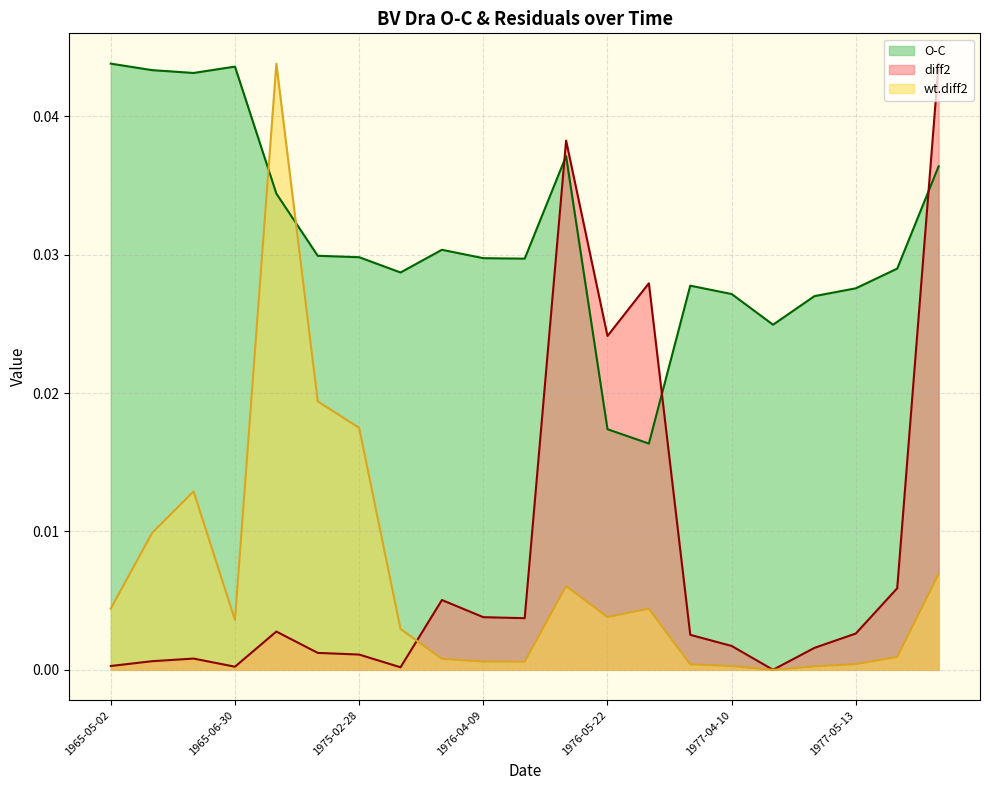

Reading right to left, list all the values displayed in this chart.

diff2: 1977-05-29=0.0	1977-05-16=0.0	1977-05-13=0.0	1977-04-24=0.0	1977-04-14=0.0	1977-04-10=0.0	1977-03-12=0.0	1976-08-23=0.0	1976-05-22=0.0	1976-05-14=0.0	1976-04-10=0.0	1976-04-09=0.0	1976-03-20=0.0	1975-03-01=0.0	1975-02-28=0.0	1975-02-27=0.0	1969-05-21=0.0	1965-06-30=0.0	1965-05-04=0.0	1965-05-03=0.0	1965-05-02=0.0
wt.diff2: 1977-05-29=0.0	1977-05-16=0.0	1977-05-13=0.0	1977-04-24=0.0	1977-04-14=0.0	1977-04-10=0.0	1977-03-12=0.0	1976-08-23=0.0	1976-05-22=0.0	1976-05-14=0.0	1976-04-10=0.0	1976-04-09=0.0	1976-03-20=0.0	1975-03-01=0.0	1975-02-28=0.0	1975-02-27=0.0	1969-05-21=0.0	1965-06-30=0.0	1965-05-04=0.0	1965-05-03=0.0	1965-05-02=0.0
O-C: 1977-05-29=0.0	1977-05-16=0.0	1977-05-13=0.0	1977-04-24=0.0	1977-04-14=0.0	1977-04-10=0.0	1977-03-12=0.0	1976-08-23=0.0	1976-05-22=0.0	1976-05-14=0.0	1976-04-10=0.0	1976-04-09=0.0	1976-03-20=0.0	1975-03-01=0.0	1975-02-28=0.0	1975-02-27=0.0	1969-05-21=0.0	1965-06-30=0.0	1965-05-04=0.0	1965-05-03=0.0	1965-05-02=0.0